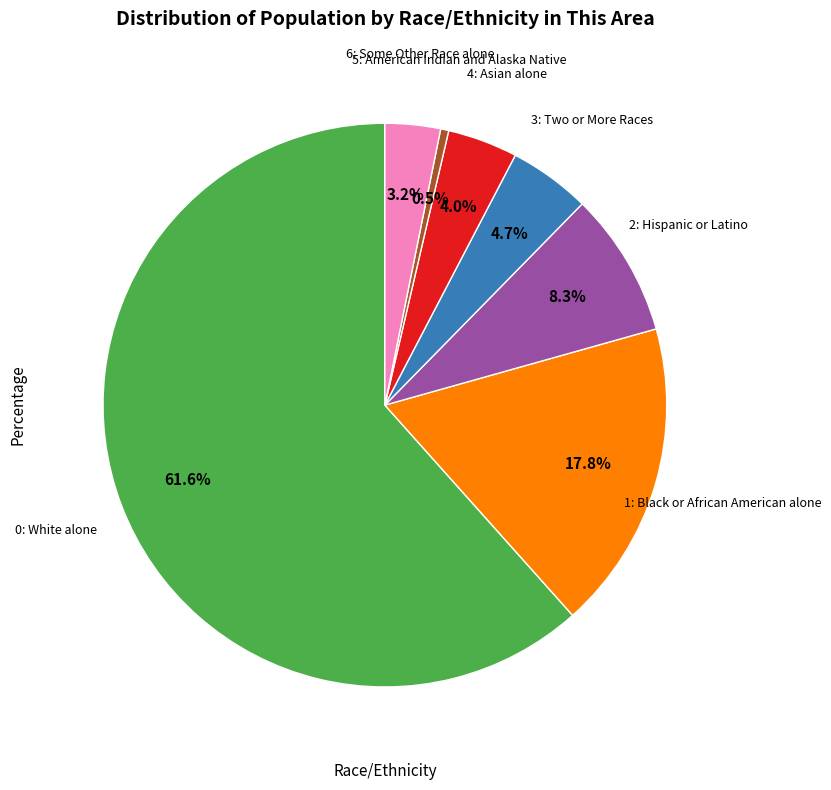

How many segments does this pie chart have?

7